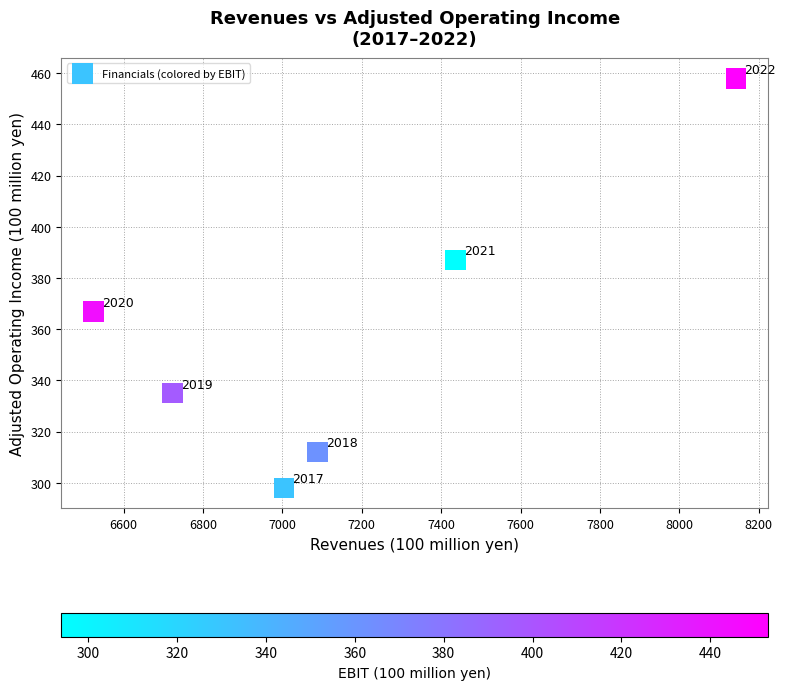

What Y value in the scatter plot is closest to 378?

387